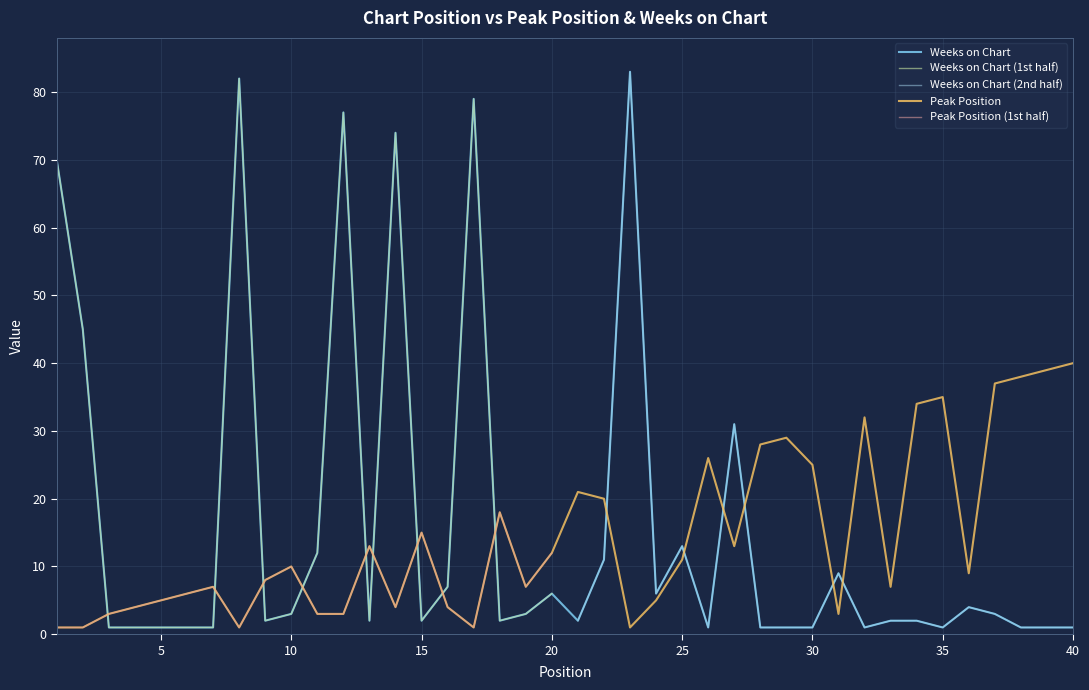

Reading left to right, what are all the values shown in this chart?

Peak Position: 1	1	3	4	5	6	7	1	8	10	3	3	13	4	15	4	1	18	7	12	21	20	1	5	11	26	13	28	29	25	3	32	7	34	35	9	37	38	39	40
Weeks on Chart: 70	45	1	1	1	1	1	82	2	3	12	77	2	74	2	7	79	2	3	6	2	11	83	6	13	1	31	1	1	1	9	1	2	2	1	4	3	1	1	1